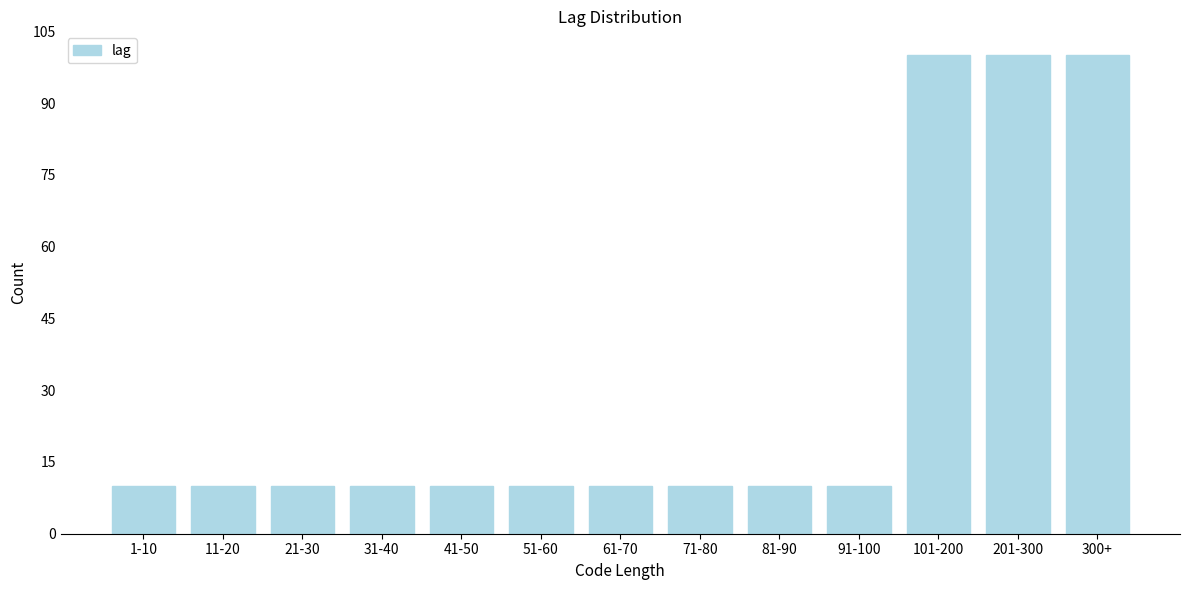

Reading left to right, extract all data points from this chart.

1-10=10	11-20=10	21-30=10	31-40=10	41-50=10	51-60=10	61-70=10	71-80=10	81-90=10	91-100=10	101-200=100	201-300=100	300+=100